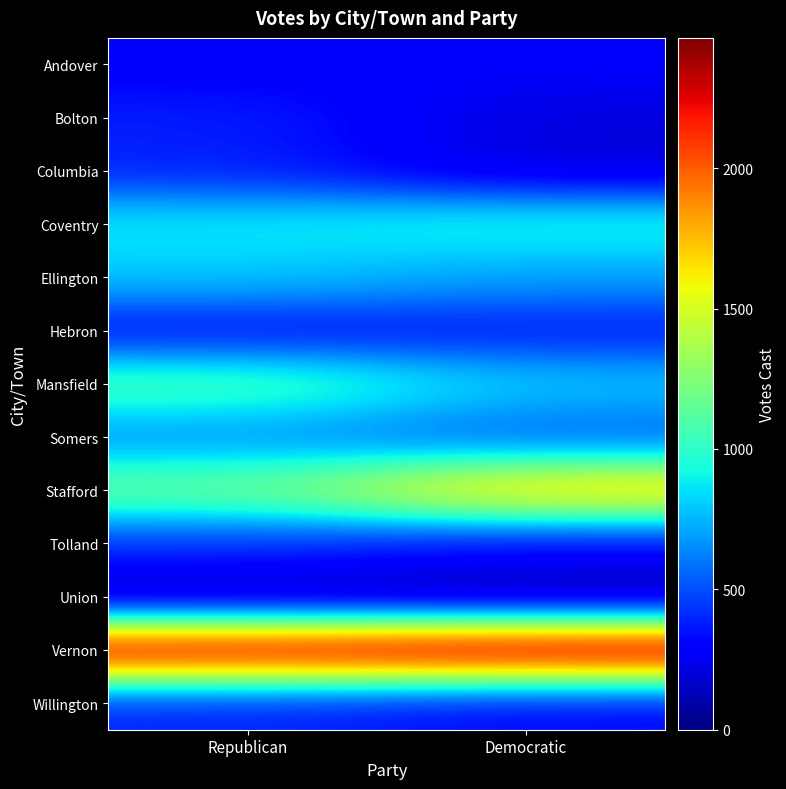

Count the number of data series in this chart.

13